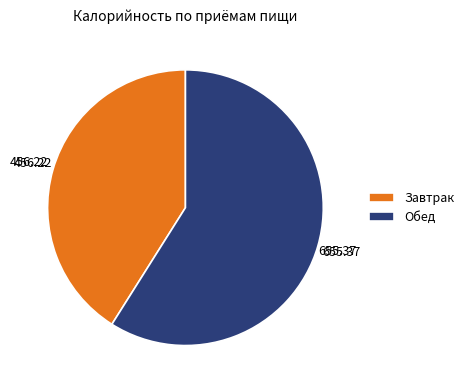

Rank the categories by value from highest to lowest.

Обед, Завтрак